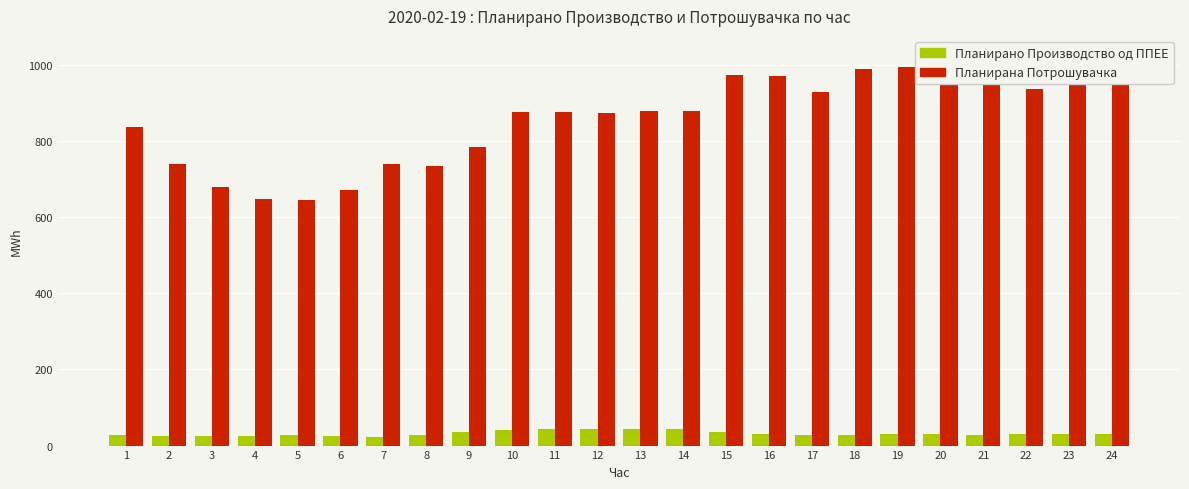

What is the lowest value of the Планирано Производство од ППЕЕ series?

23.4